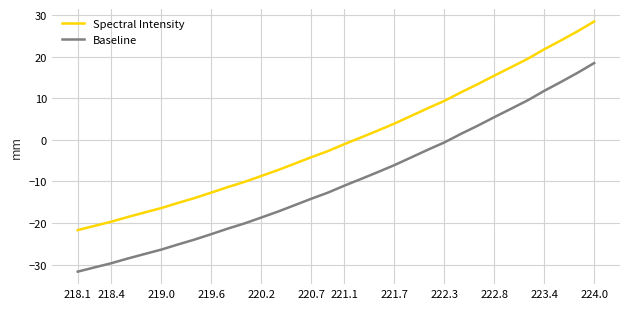

Reading left to right, transcribe all the data shown in this chart.

Spectral Intensity: -21.7	-20.7	-19.7	-18.6	-17.5	-16.4	-15.2	-14.0	-12.7	-11.4	-10.1	-8.7	-7.3	-5.7	-4.2	-2.7	-1.0	0.6	2.2	3.9	5.8	7.6	9.4	11.5	13.4	15.5	17.5	19.5	21.8	24.0	26.2	28.5
Baseline: -31.7	-30.7	-29.7	-28.6	-27.5	-26.4	-25.2	-24.0	-22.7	-21.4	-20.1	-18.7	-17.3	-15.7	-14.2	-12.7	-11.0	-9.4	-7.8	-6.1	-4.2	-2.4	-0.6	1.5	3.4	5.5	7.5	9.5	11.8	14.0	16.2	18.5